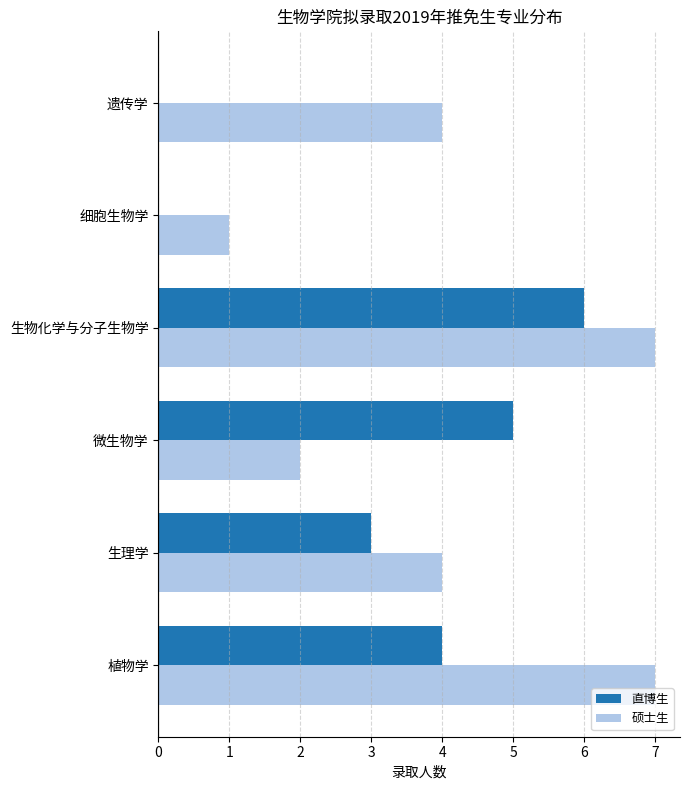

Count the number of categories in the chart.

6